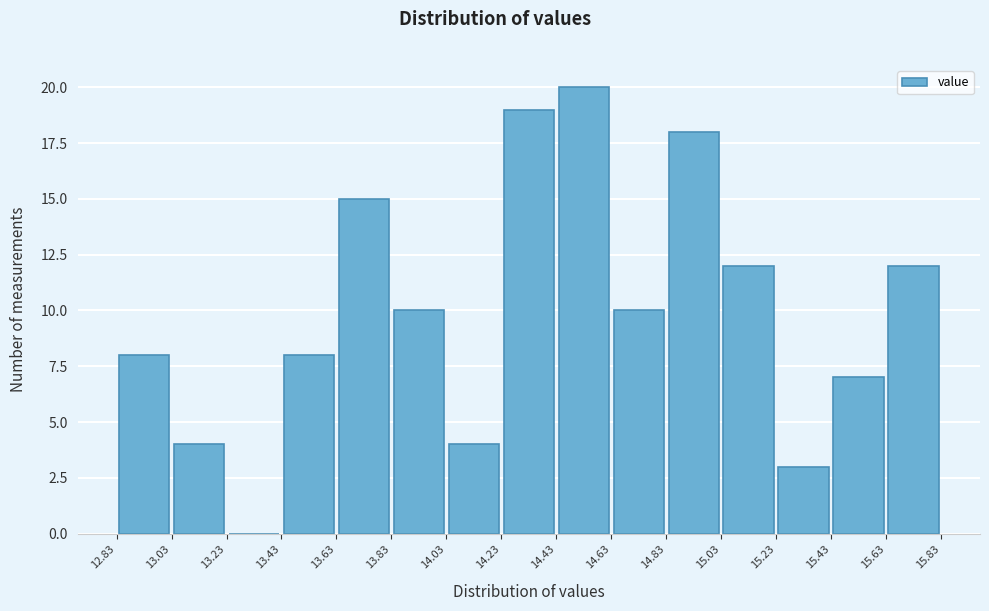

Reading left to right, list every bar in this chart as the range it spans on the x-axis followed by its height. The values are not printed on the chart, so give them approximately, as read against the axis.

12.83 to 13.03: 8
13.03 to 13.23: 4
13.23 to 13.43: 0
13.43 to 13.63: 8
13.63 to 13.83: 15
13.83 to 14.03: 10
14.03 to 14.23: 4
14.23 to 14.43: 19
14.43 to 14.63: 20
14.63 to 14.83: 10
14.83 to 15.03: 18
15.03 to 15.23: 12
15.23 to 15.43: 3
15.43 to 15.63: 7
15.63 to 15.83: 12